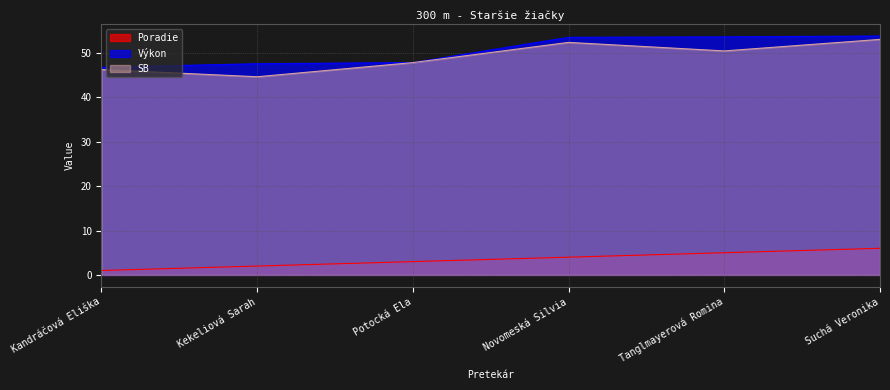

How many lines are shown in the chart?

3